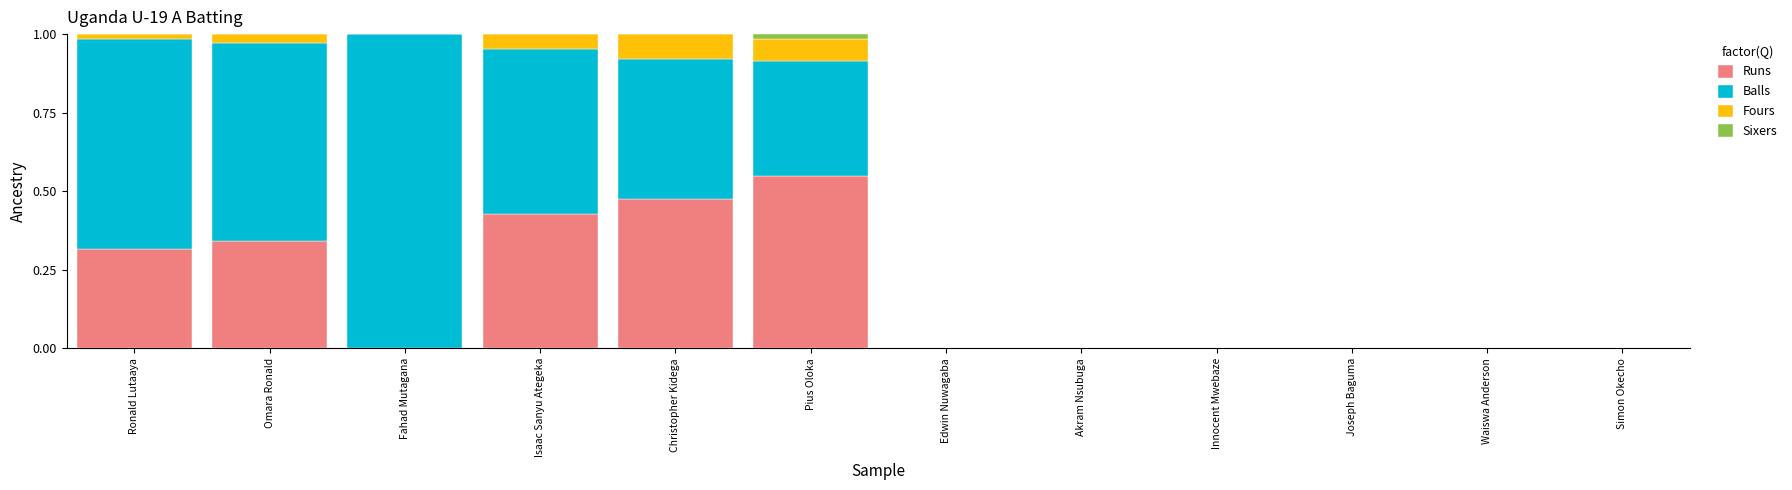

The Runs series shows 0.0 at Akram Nsubuga. True or false?

True